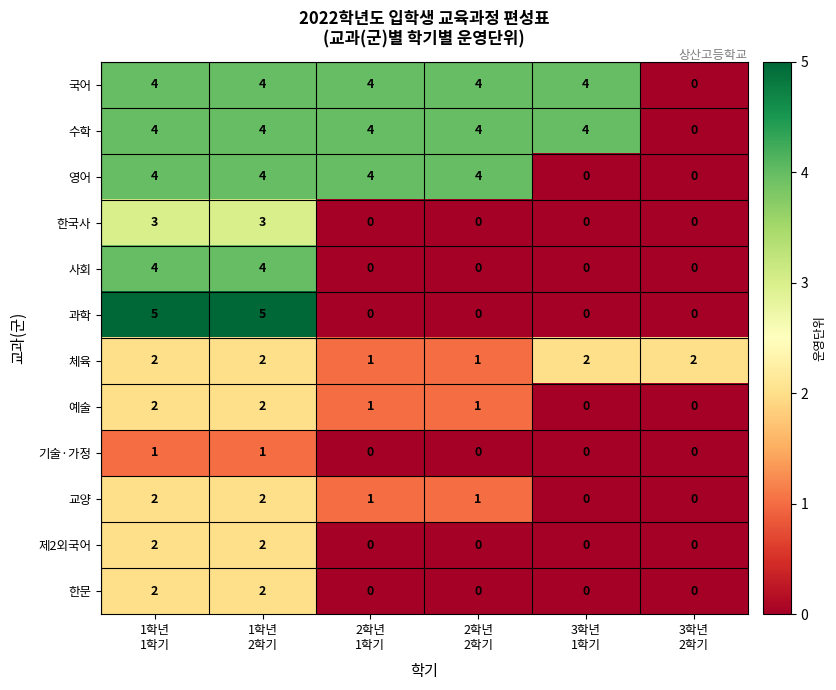

Which series has the largest range (max minus min)?

과학